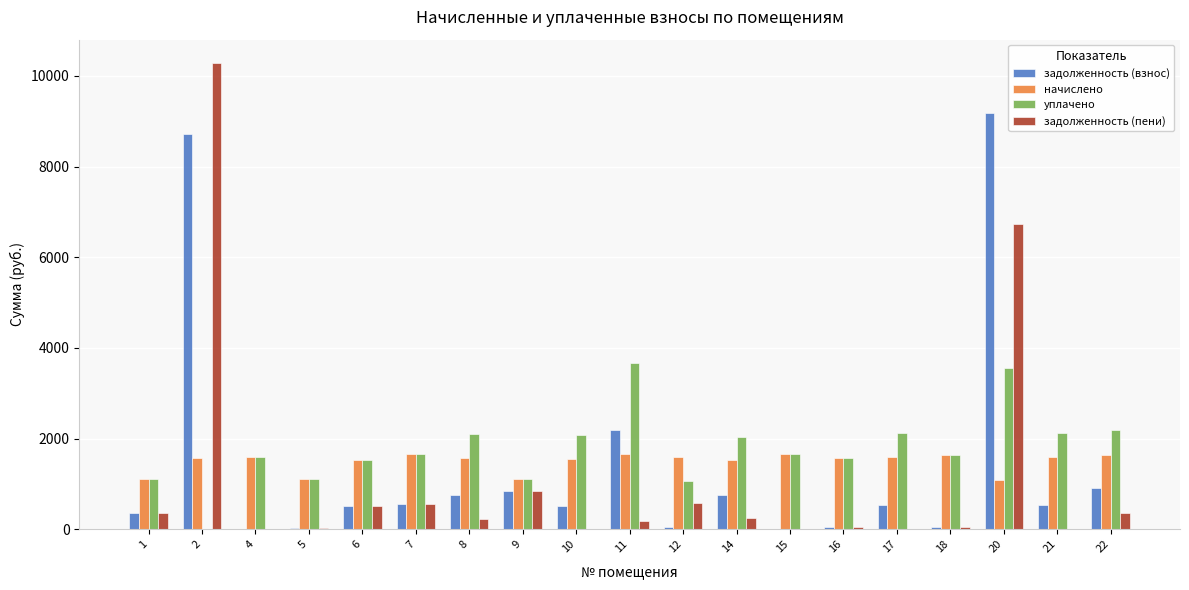

What is the sum of all начислено values?

28338.3